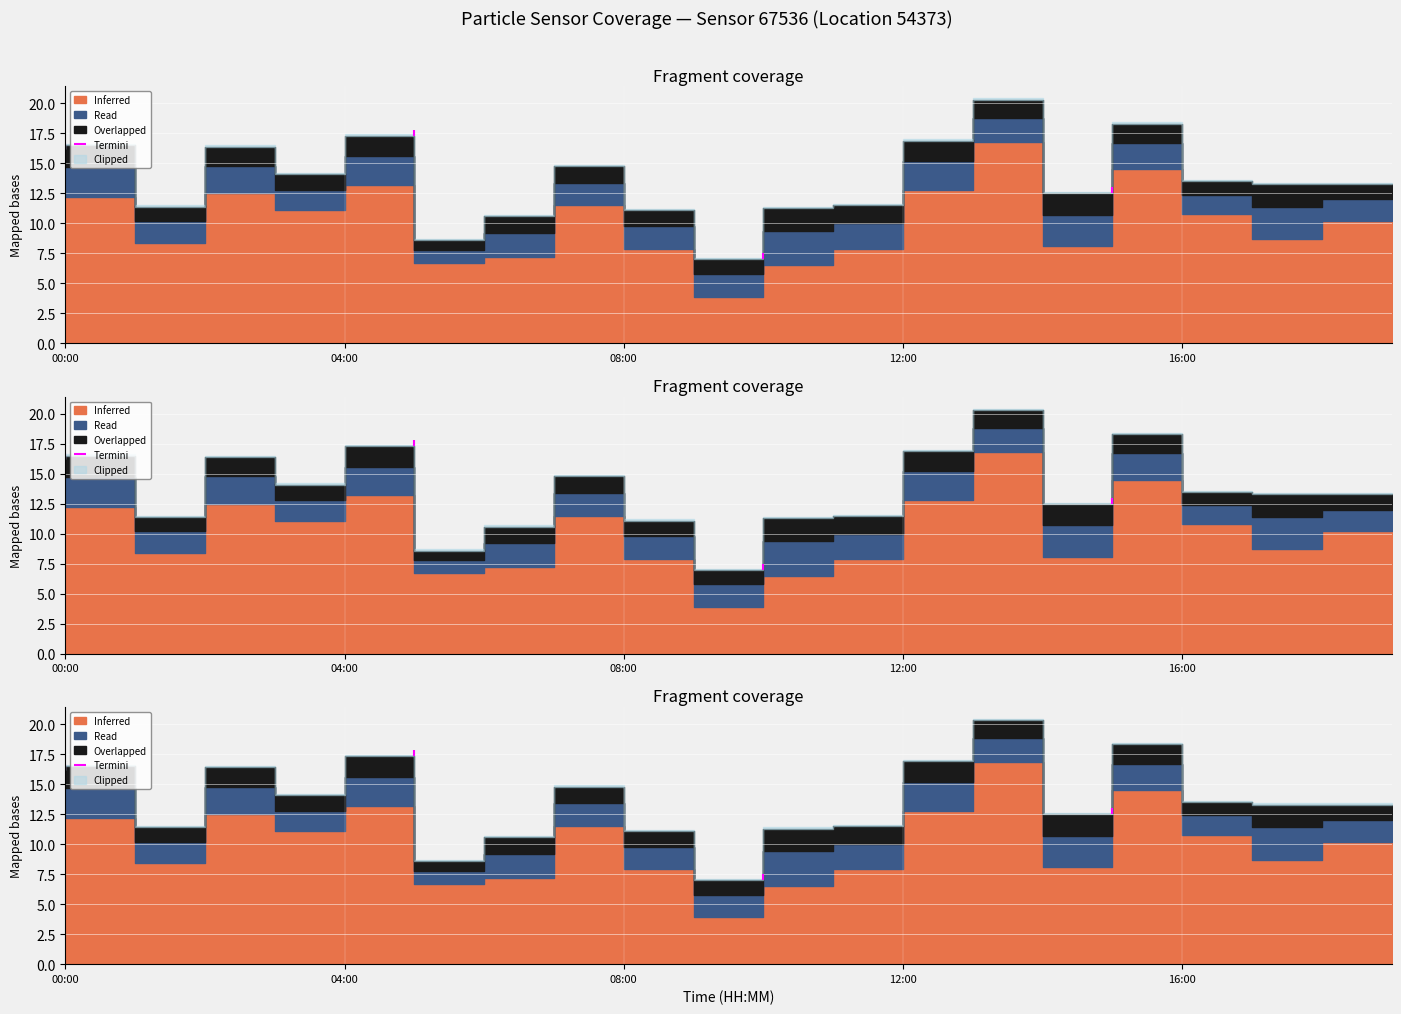

What is the label of the 10th point from the right?

10:00